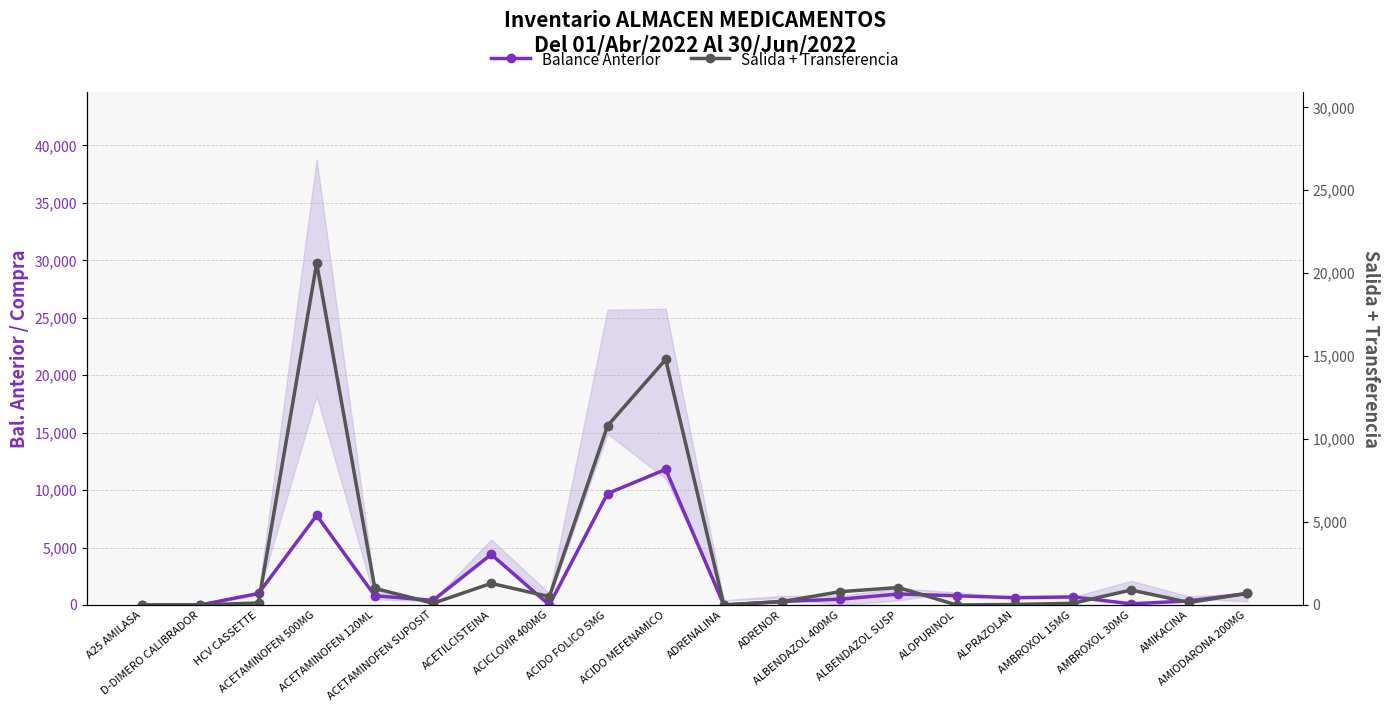

Which series has the largest total across all categories?

Salida + Transferencia